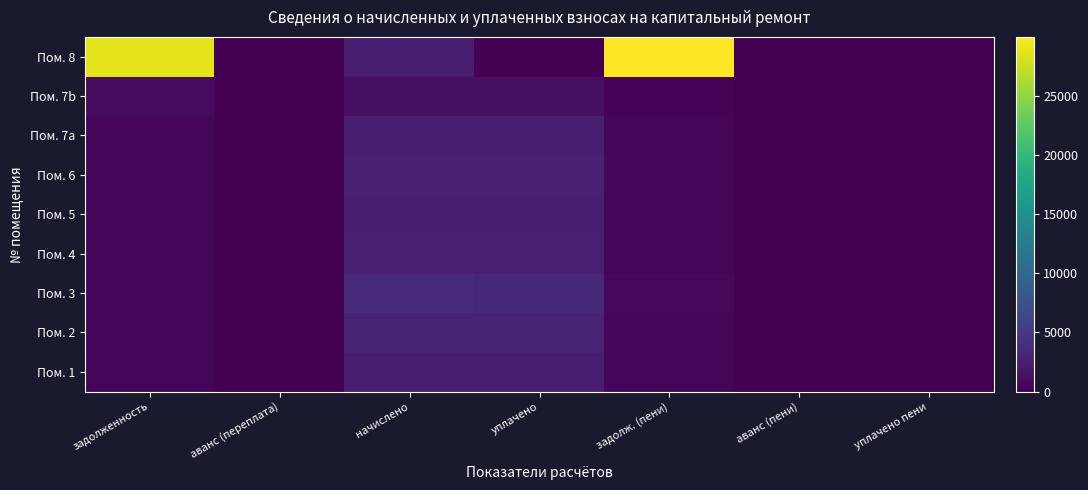

How many series are shown in this chart?

9